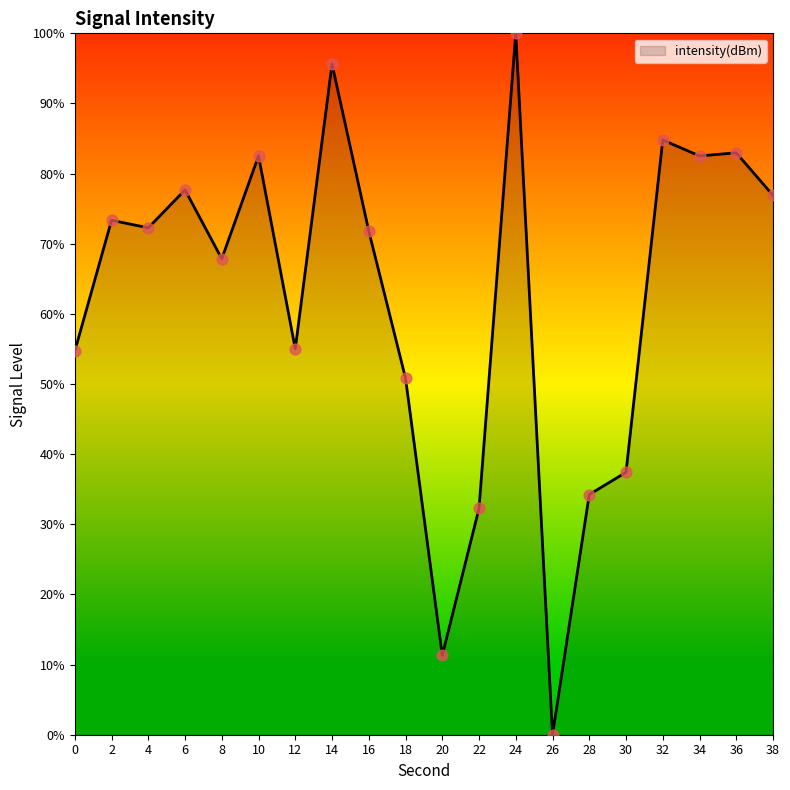

Approximately how many times larger is the value at 2 compared to 38?

1.0